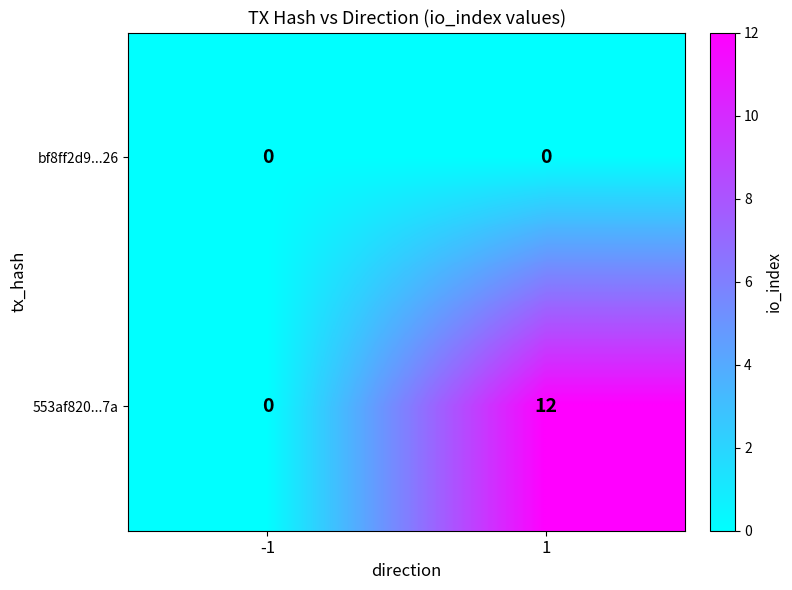

What is the sum of all 553af820...7a values?

12